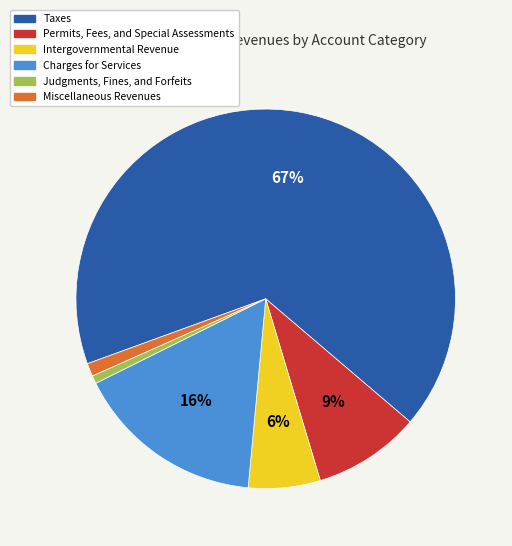

To the nearest percent, what portion does Charges for Services represent?

16%